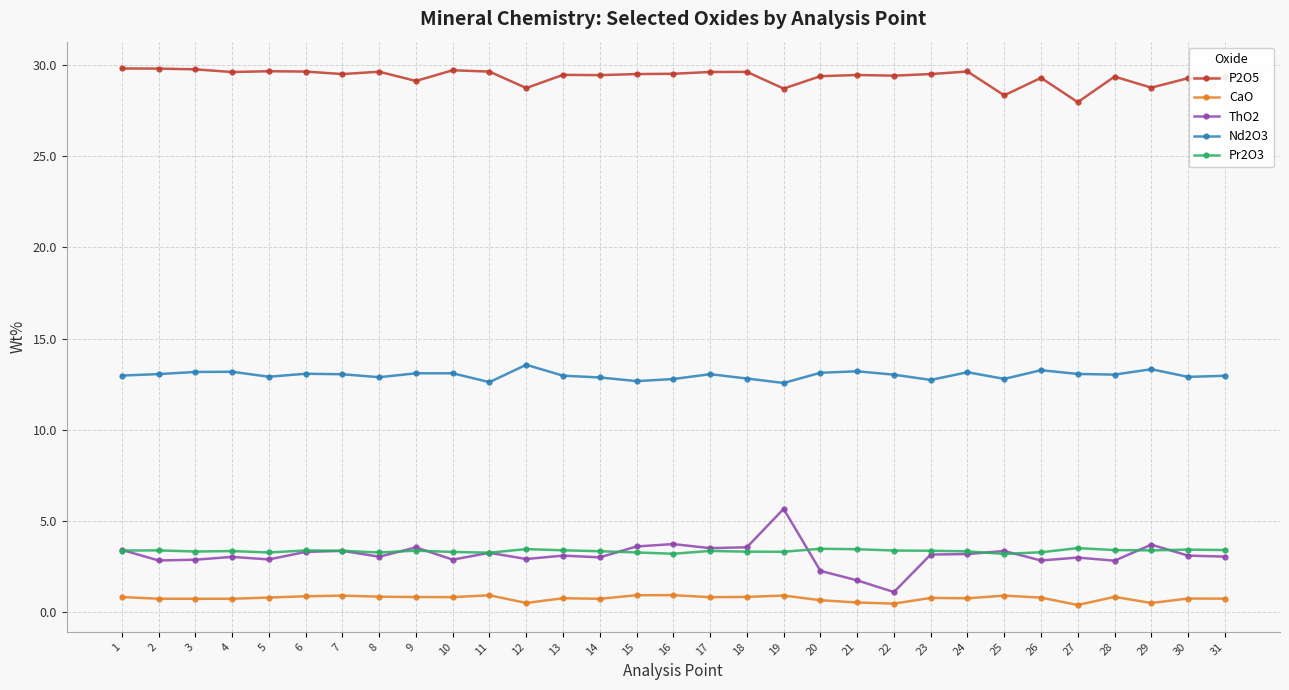

True or false: Nd2O3 has more than 2 points higher than both neighbors.

True